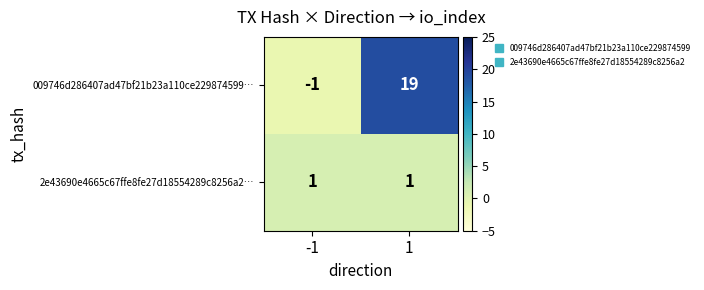

At how many categories does at least one series exceed 3?

1